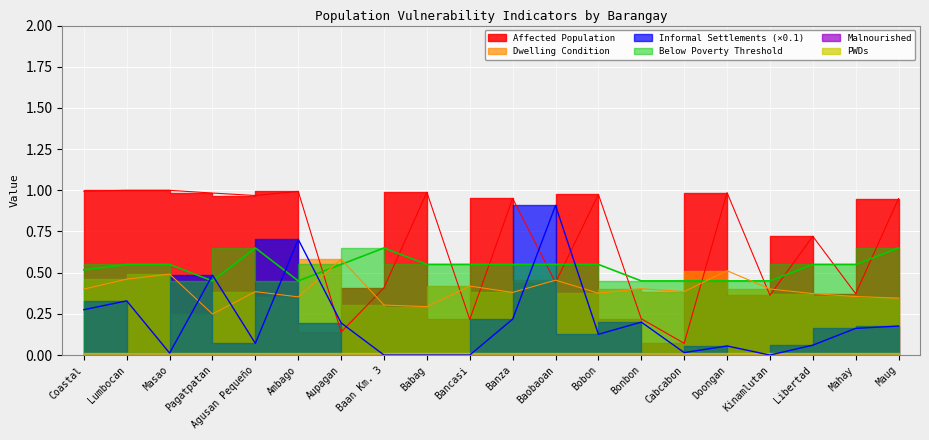

At which label does Below Poverty Threshold reach its minimum?

Pagatpatan